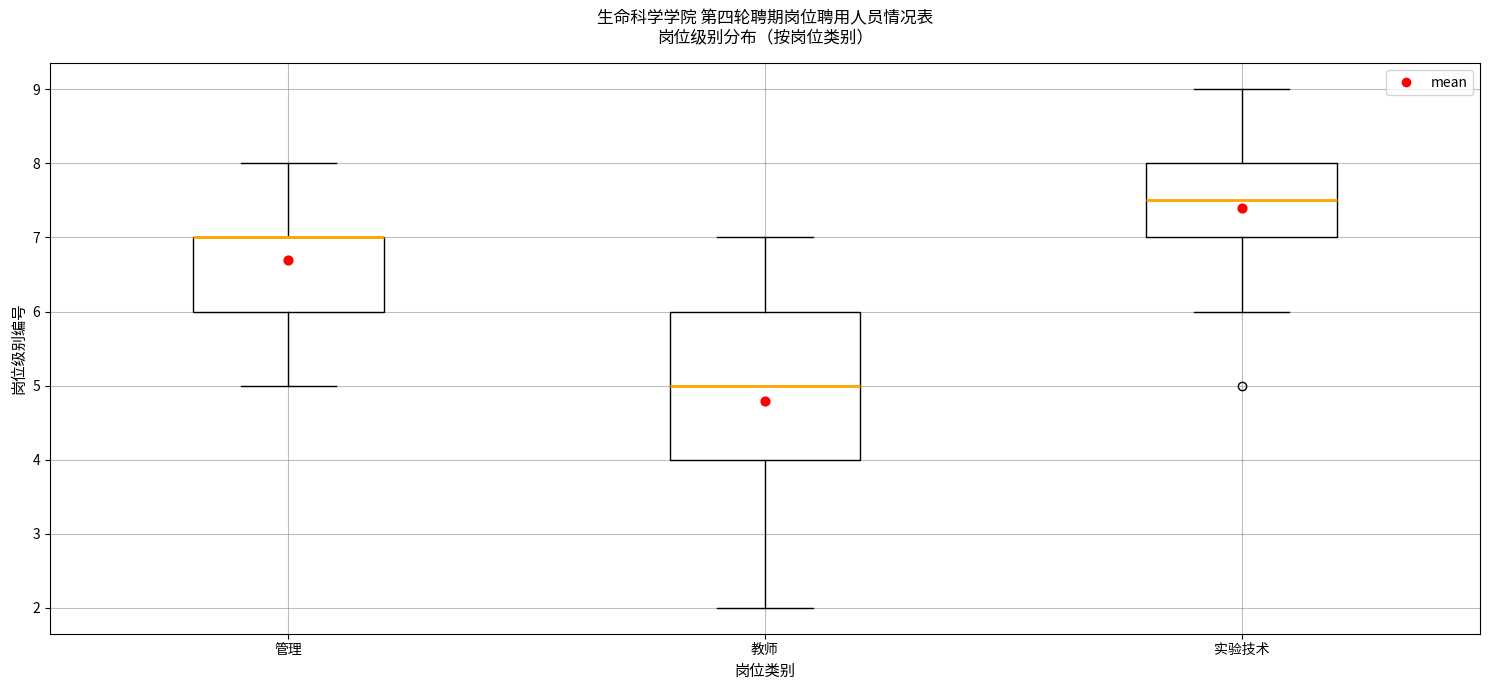

Where is the upper edge of the box for 实验技术 on the y-axis? The values are not printed on the chart, so give them approximately, as read against the axis.

8.0